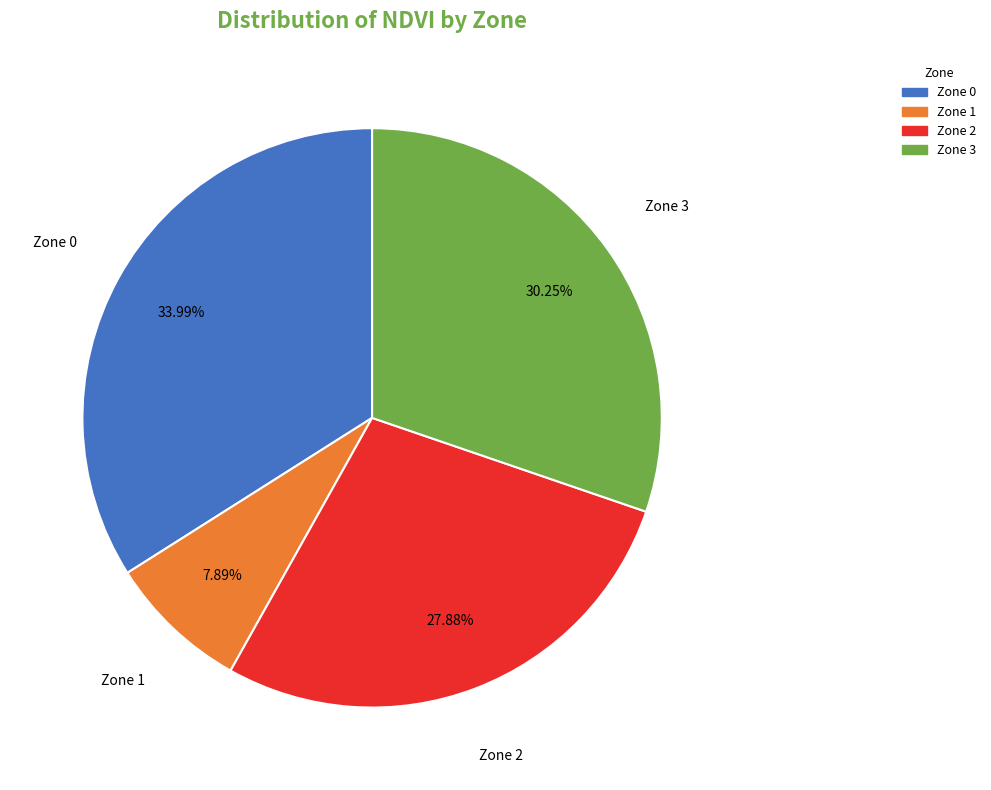

Is there a majority slice in this chart?

No